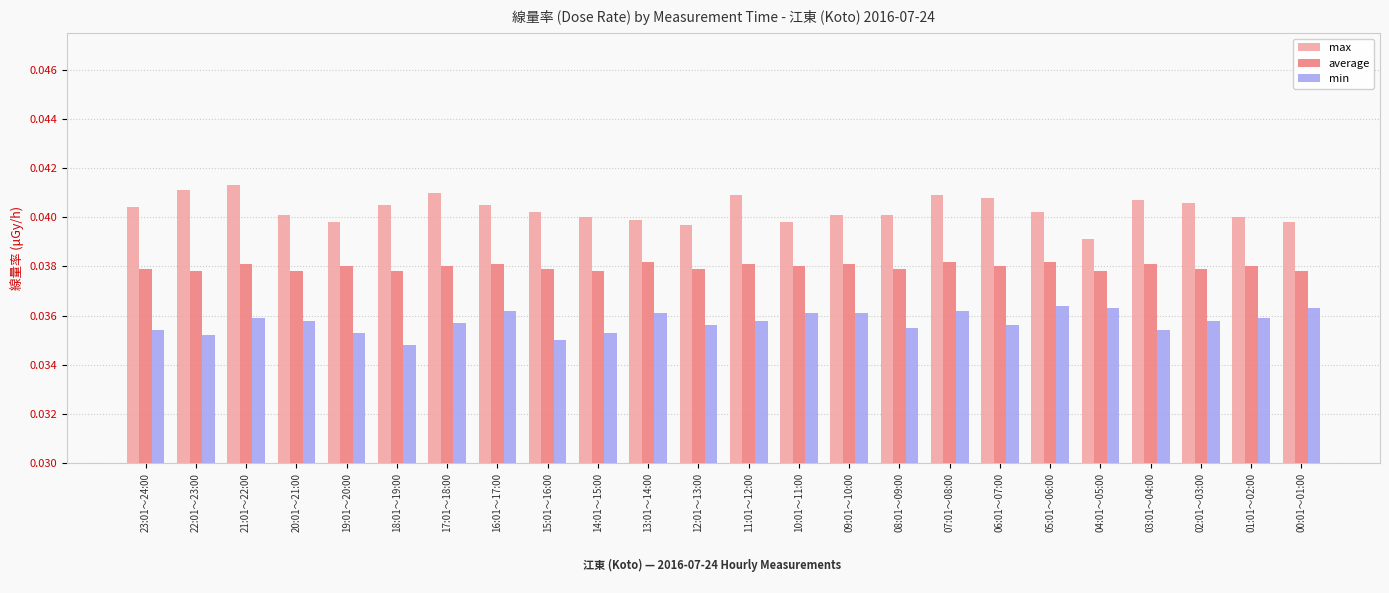

Rank the series by their maximum value, from lowest to highest.

min, average, max